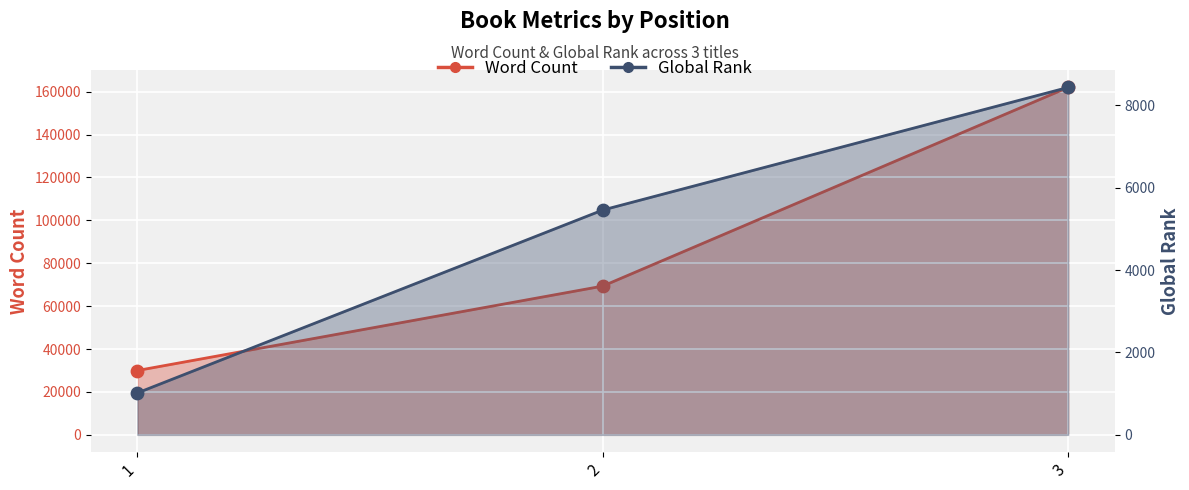

What are all the series names shown in the legend?

Word Count, Global Rank